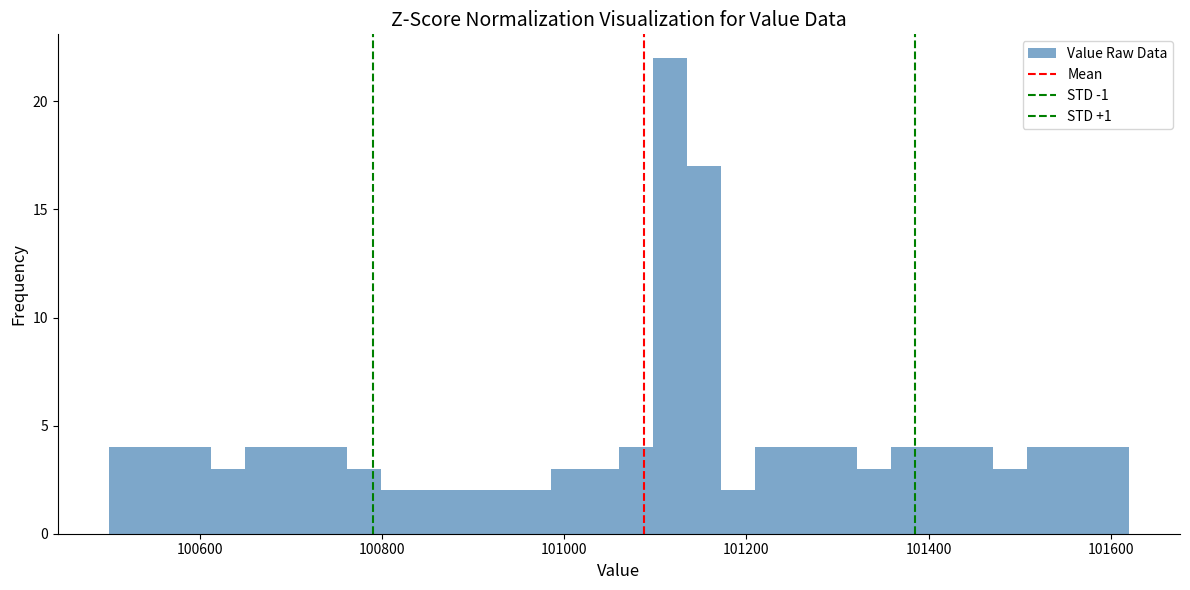

Read against the x-axis, roughly where is the centre of the tallest bar?

101120